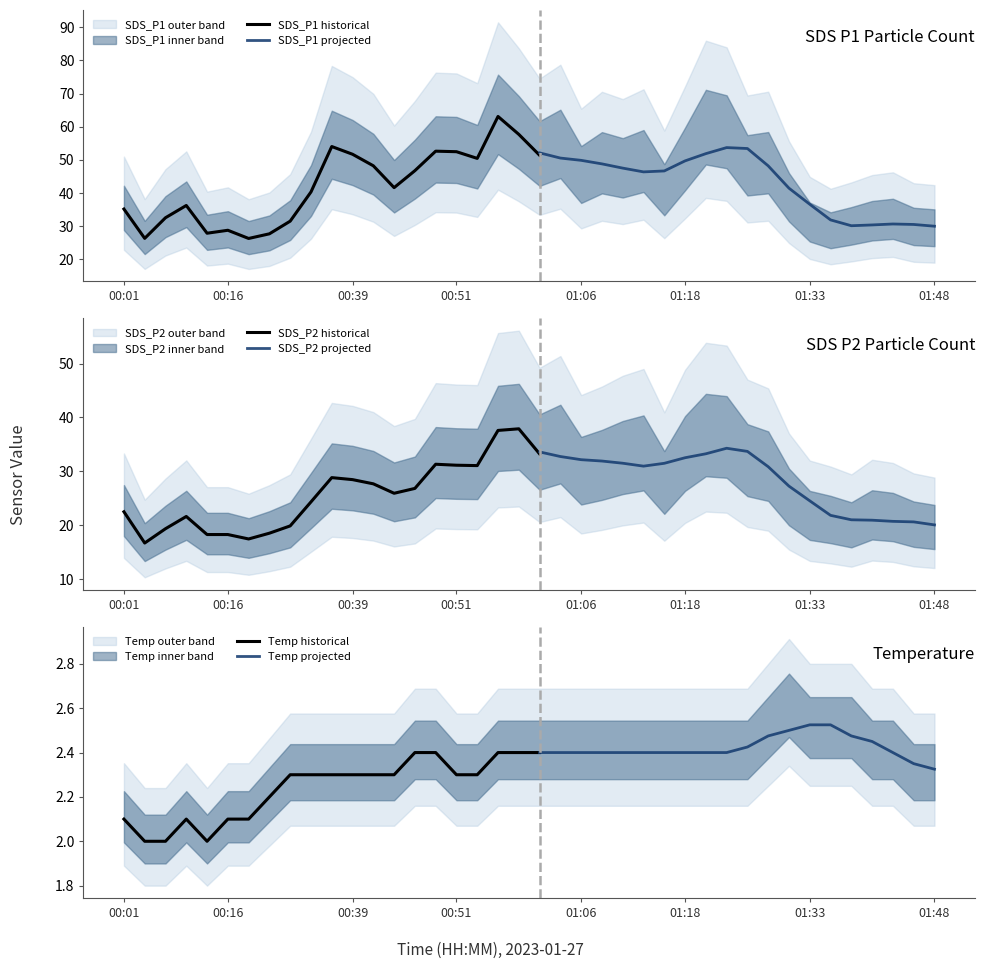

Which series has the largest total across all categories?

SDS_P1